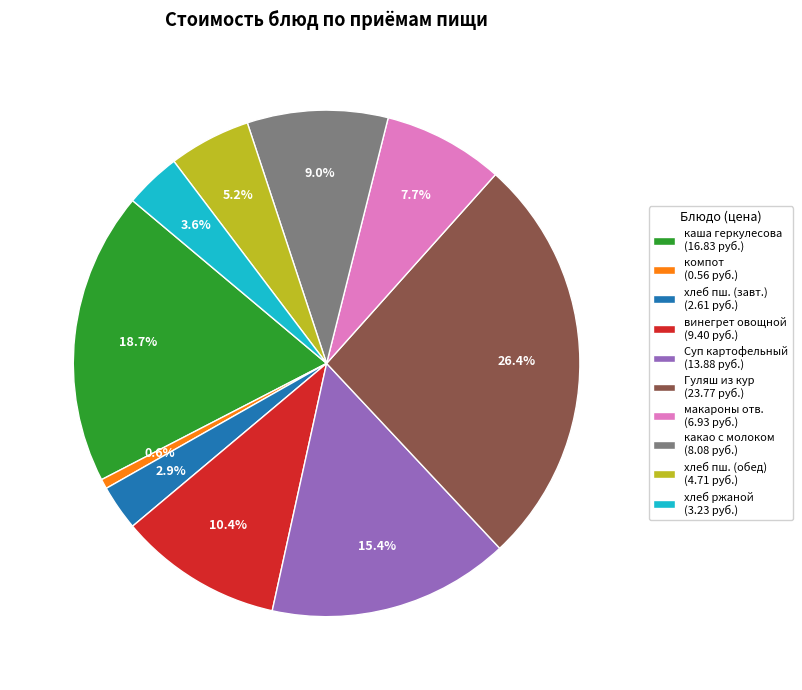

What percentage is NOT represented by хлеб пш. (завт.) (2.61 руб.)?

97.1%